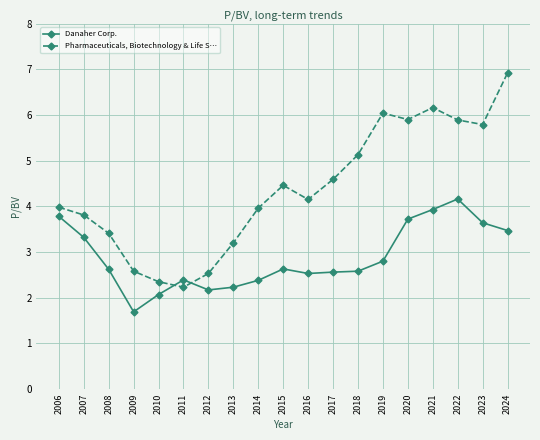

What are all the series names shown in the legend?

Danaher Corp., Pharmaceuticals, Biotechnology & Life S…